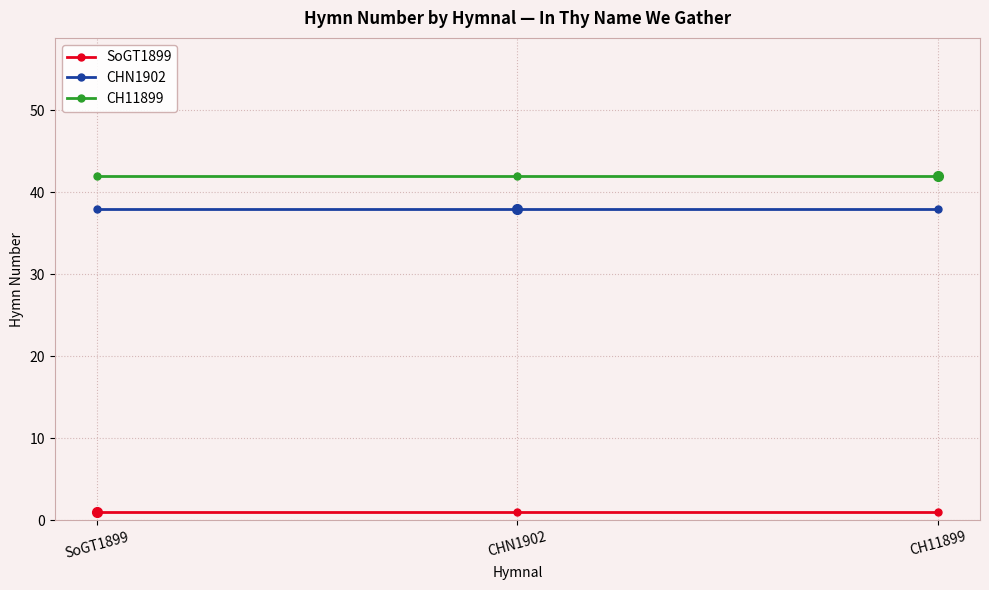

What is the label of the 1st point from the left?

SoGT1899